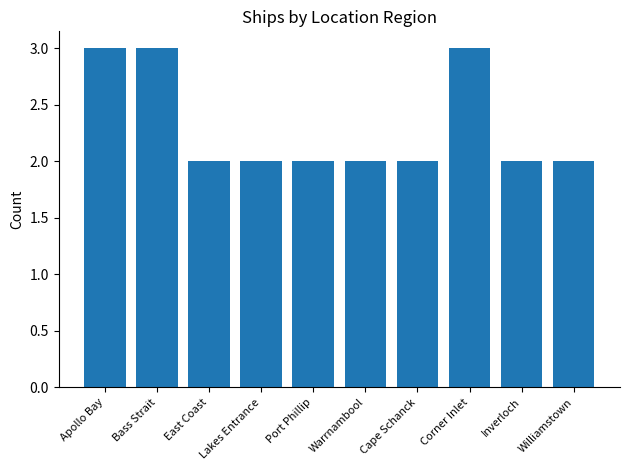

What position from the right is Corner Inlet?

3